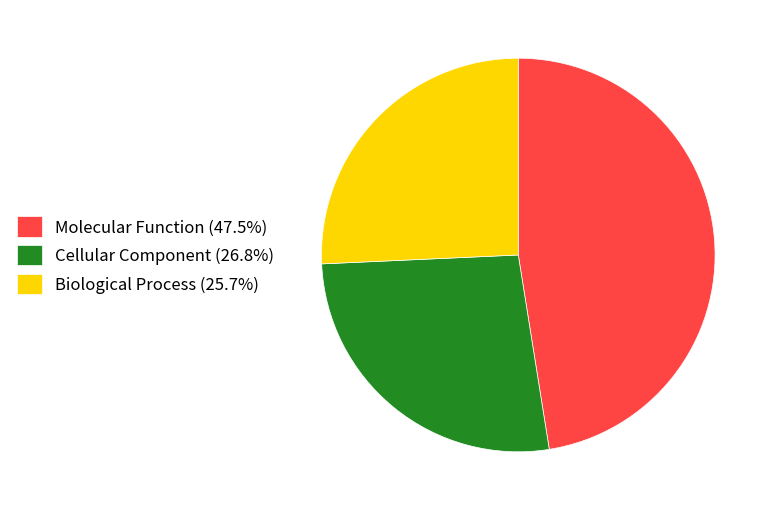

Do Molecular Function (47.5%) and Cellular Component (26.8%) together represent more than half of the pie?

Yes